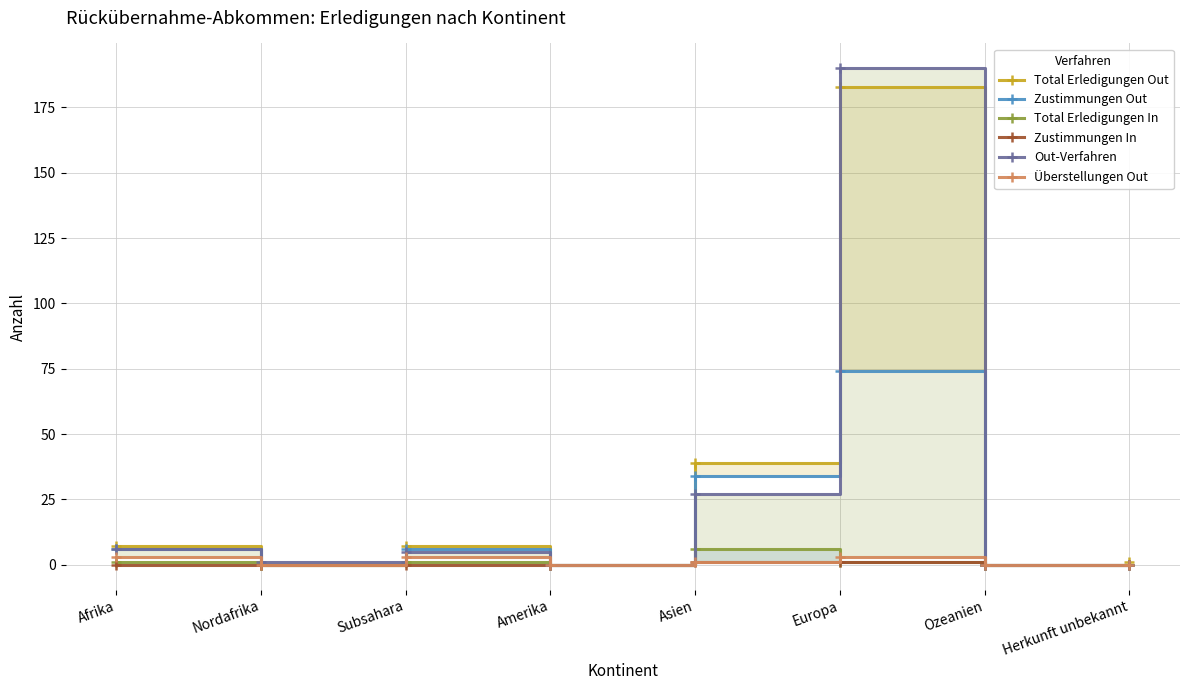

At which category does the chart reach its peak across all series?

Europa